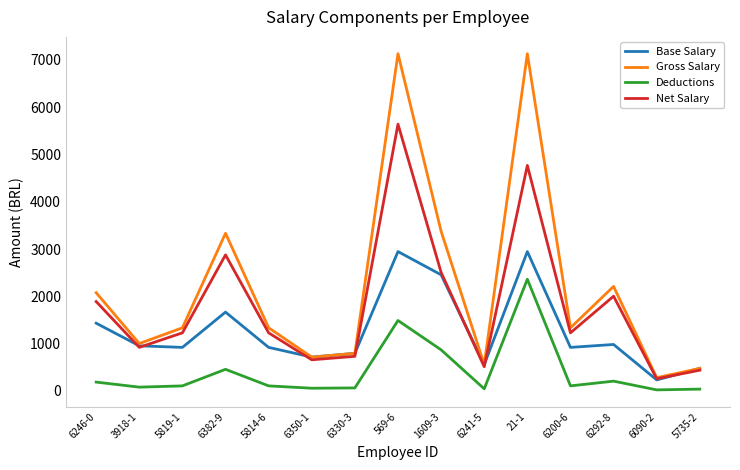

Is it true that Net Salary equals 1863.3 at 6200-6?

False